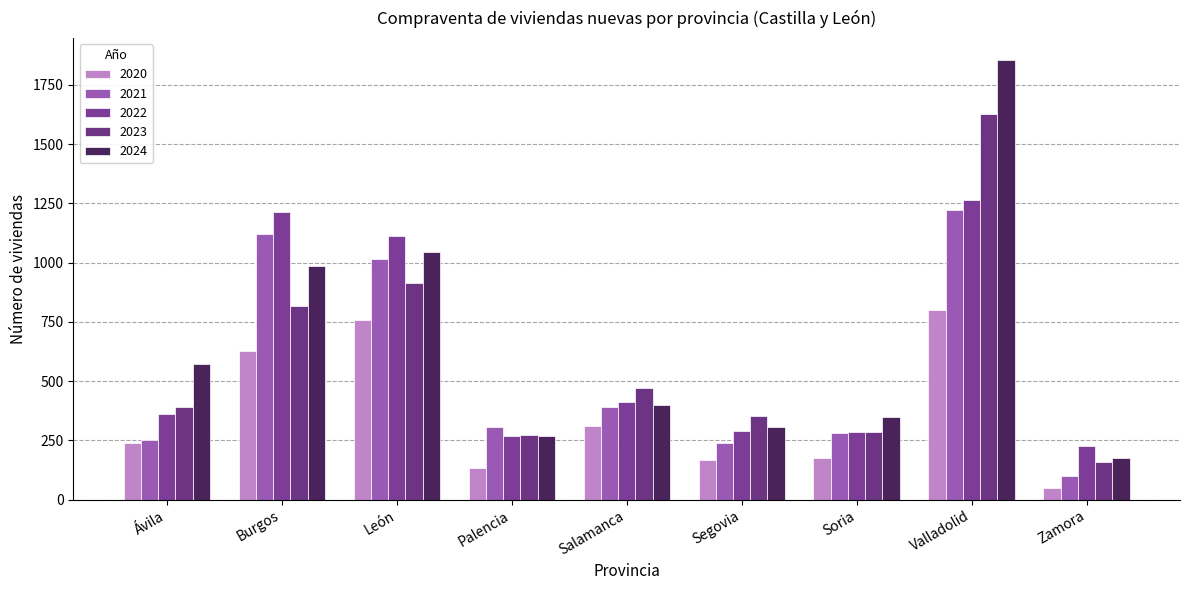

Rank the series at Soria from highest to lowest value.

2024, 2022, 2023, 2021, 2020